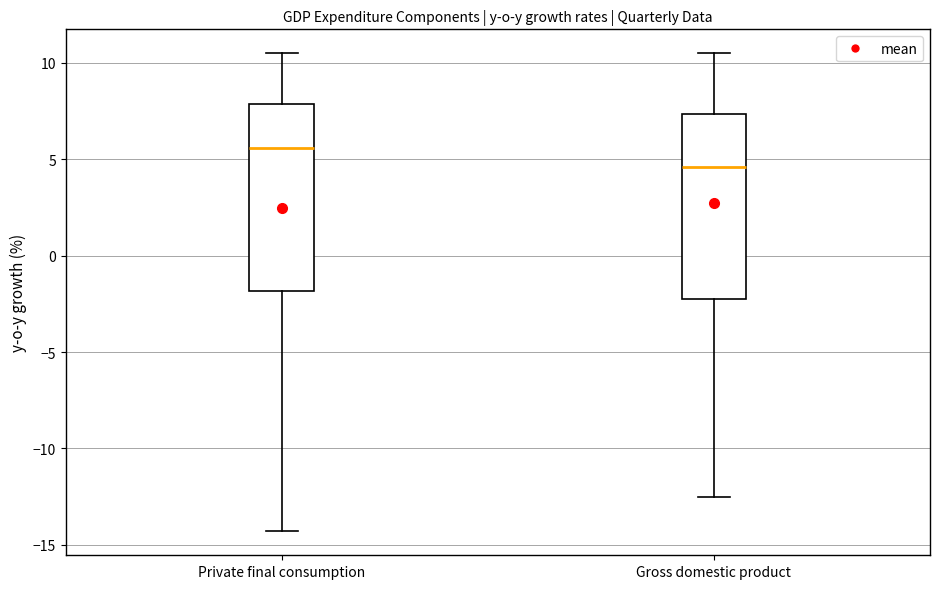

Reading left to right, read every box against the y-axis: the position of its median line, the range the box covers, and the ends of its whiskers. The values are not printed on the chart, so give them approximately, as read against the axis.

Private final consumption: median 5.5, box -2.0 to 8.0, whiskers -14.5 to 10.5
Gross domestic product: median 4.5, box -2.0 to 7.5, whiskers -12.5 to 10.5